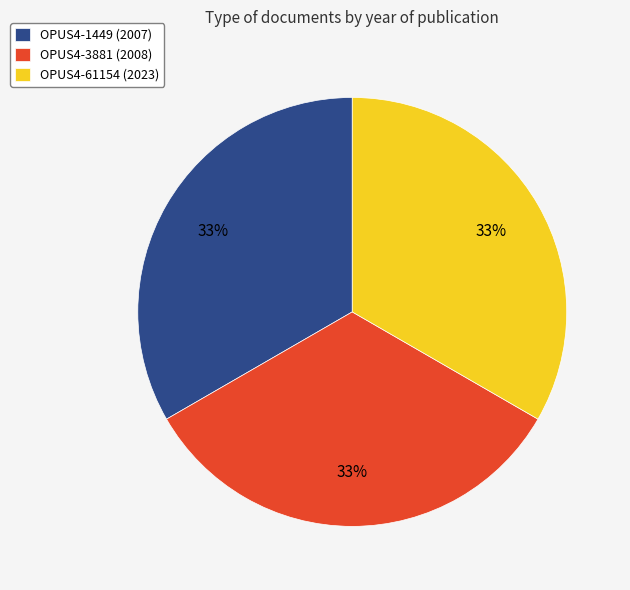

Is there any slice that represents more than half of the pie?

No